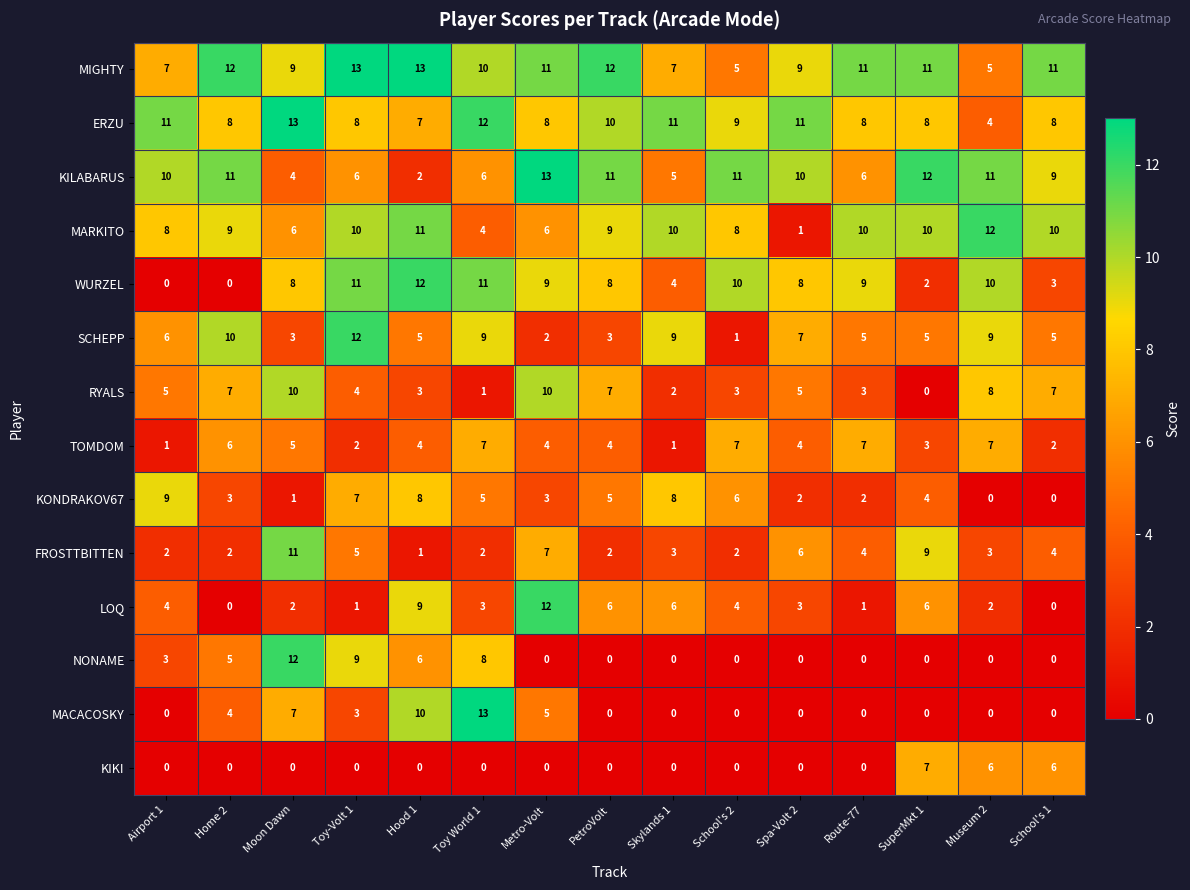

What is the maximum value shown in the chart?

13